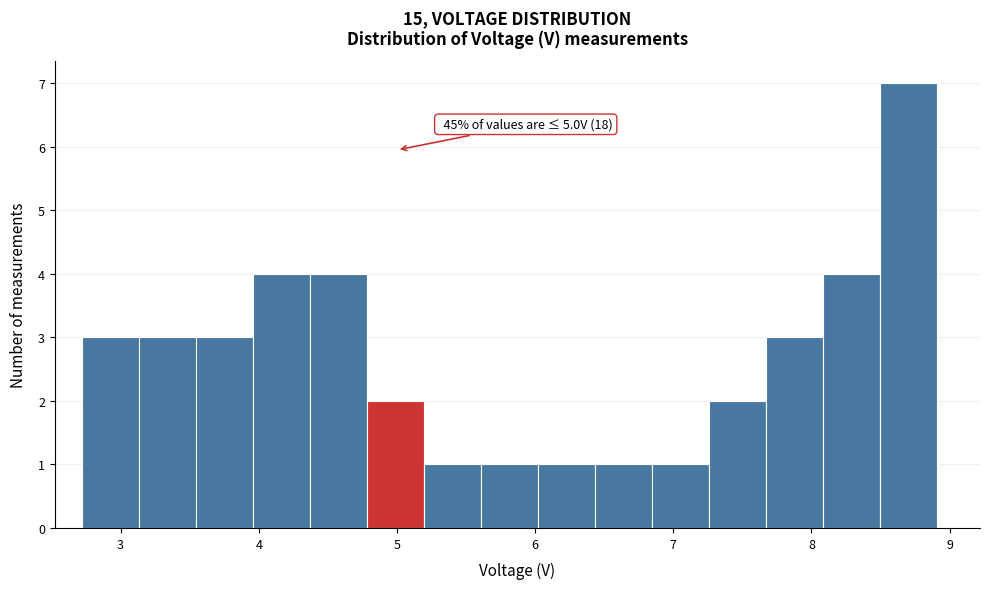

Which range on the x-axis has the tallest bar?

8.5 to 8.9